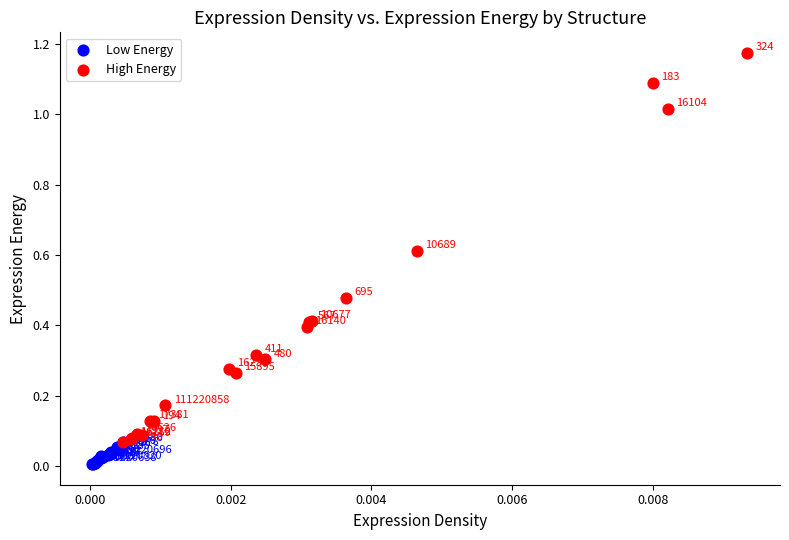

Which series contains the highest Y value?

High Energy